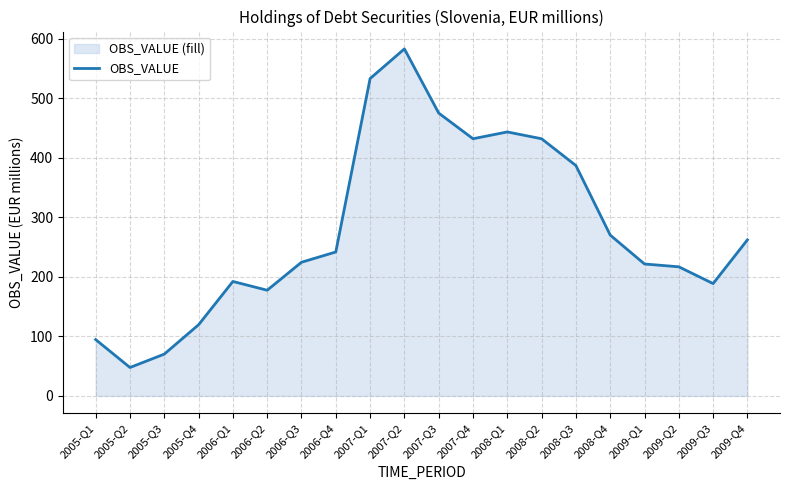

What is the greatest value displayed?

582.8